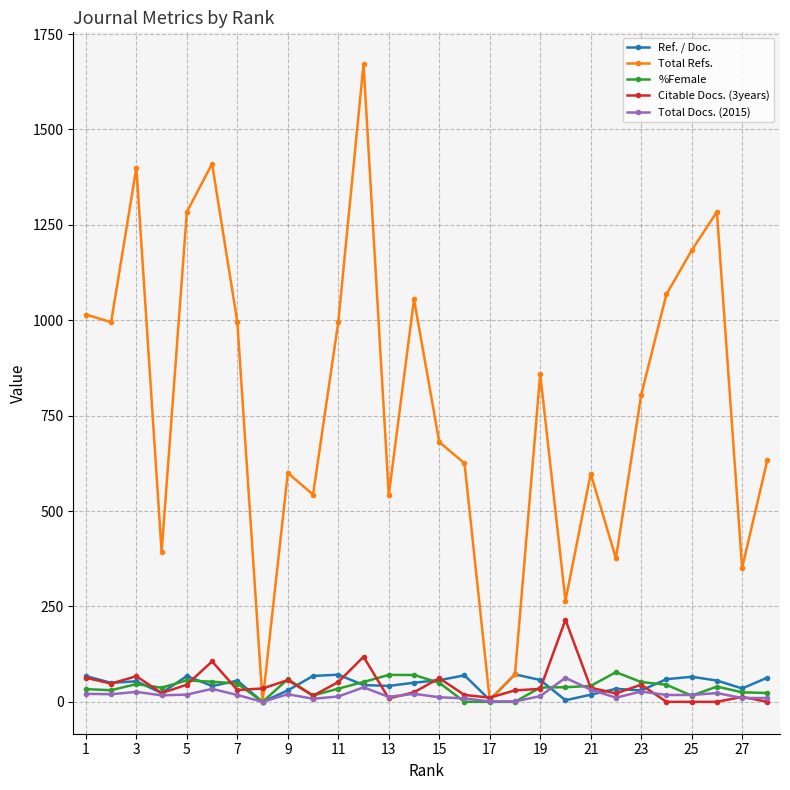

What is the average value of the %Female series?

37.6